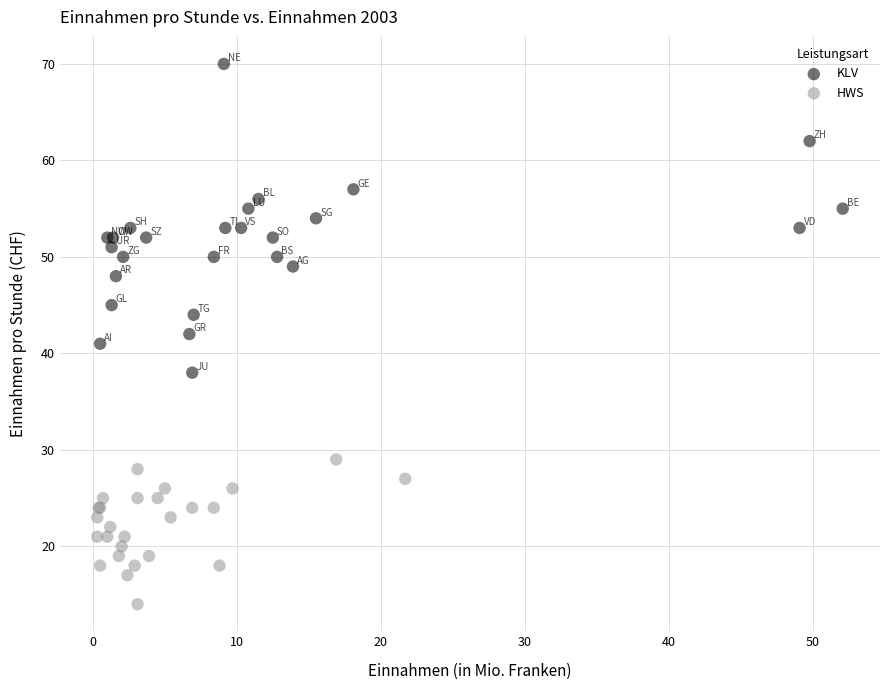

Which series contains the lowest Y value?

HWS